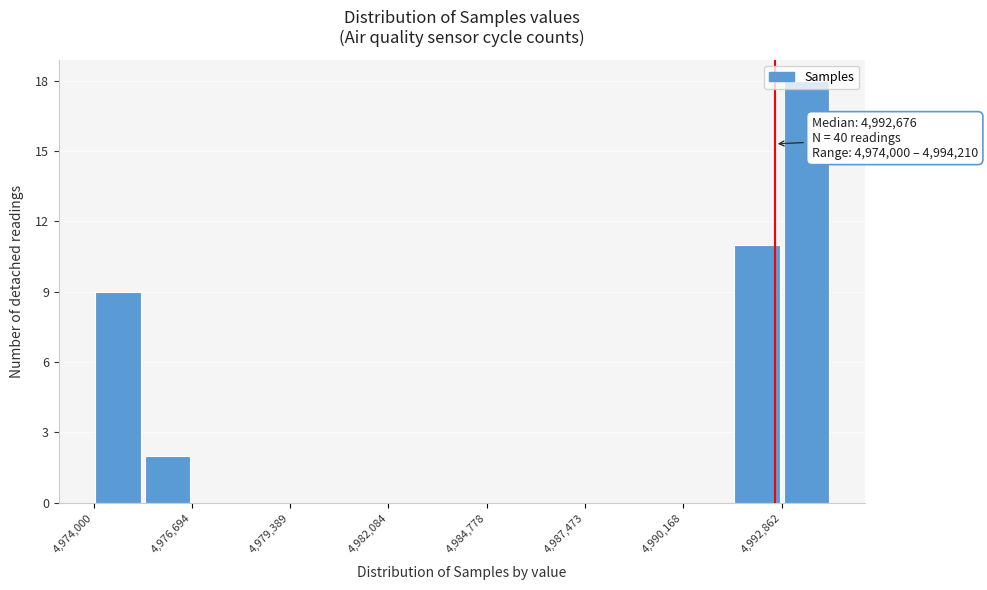

Read against the x-axis, roughly where is the centre of the tallest bar?

4993500